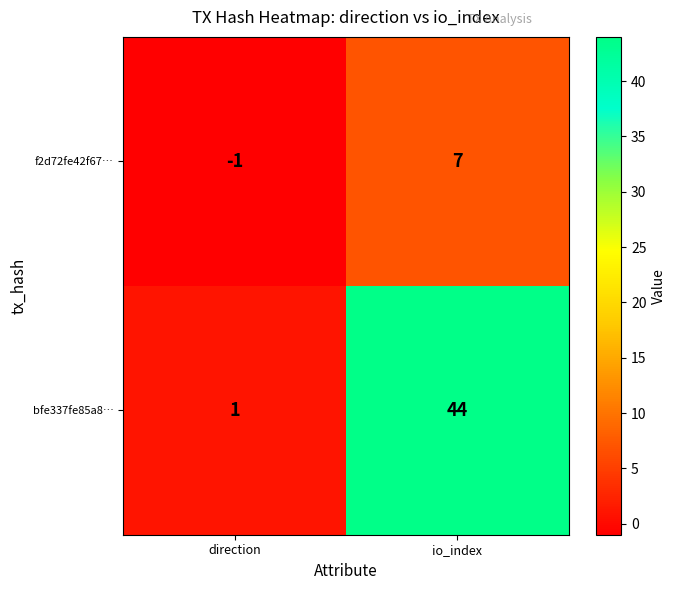

Rank the series by their average value, from lowest to highest.

f2d72fe42f67…, bfe337fe85a8…